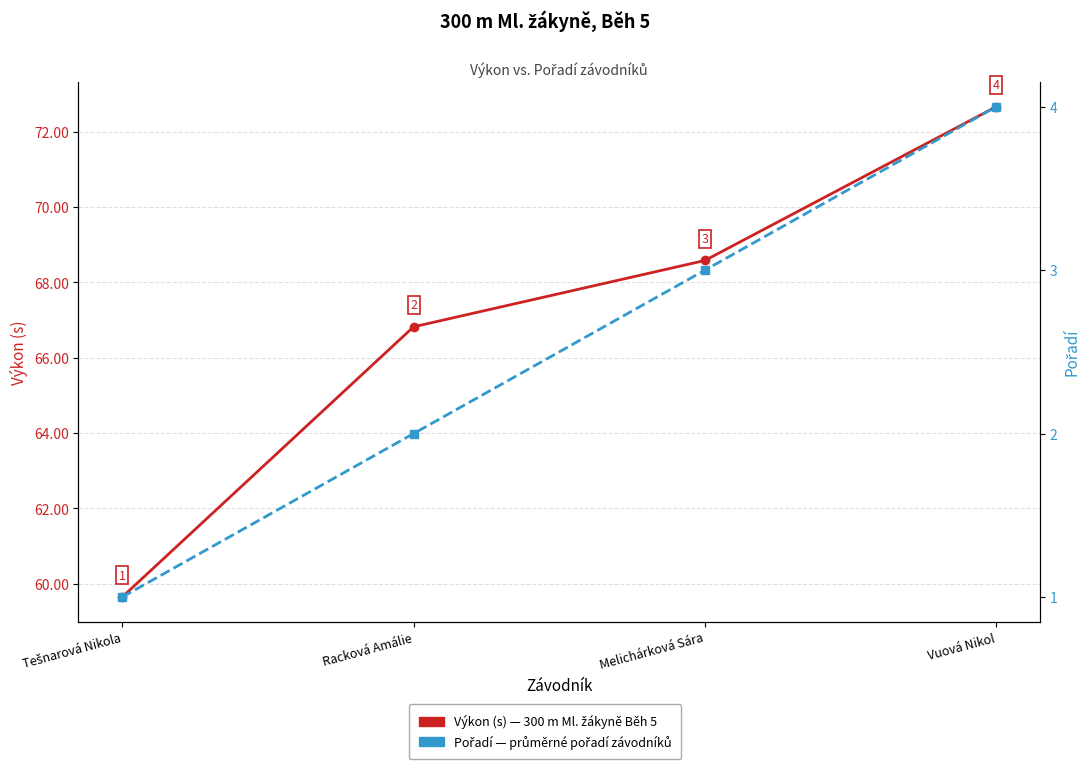

True or false: Pořadí and Výkon (s) intersect in this chart.

False